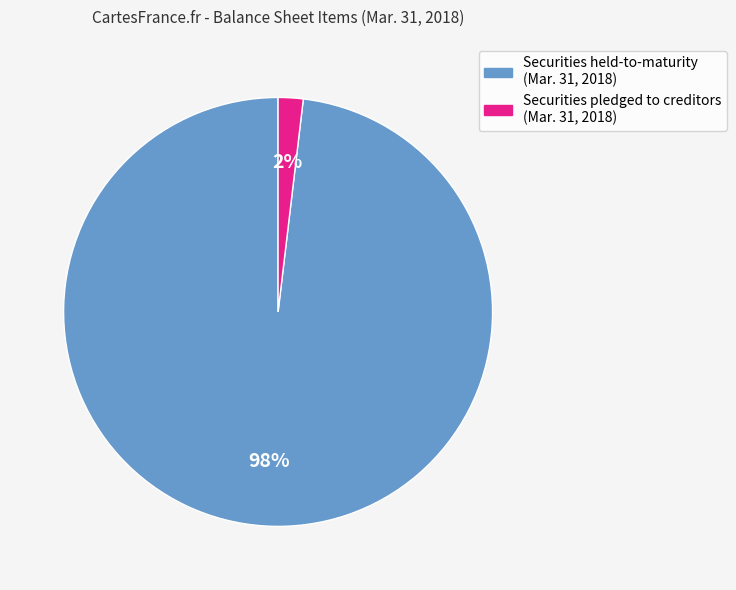

Is there any slice that represents more than half of the pie?

Yes